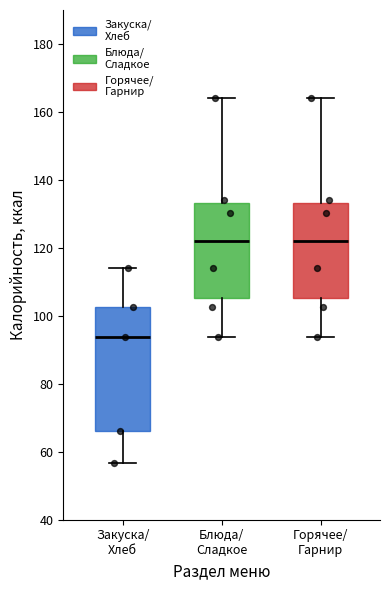

Which box is the tallest, from its lower edge to its upper edge?

Закуска/ Хлеб